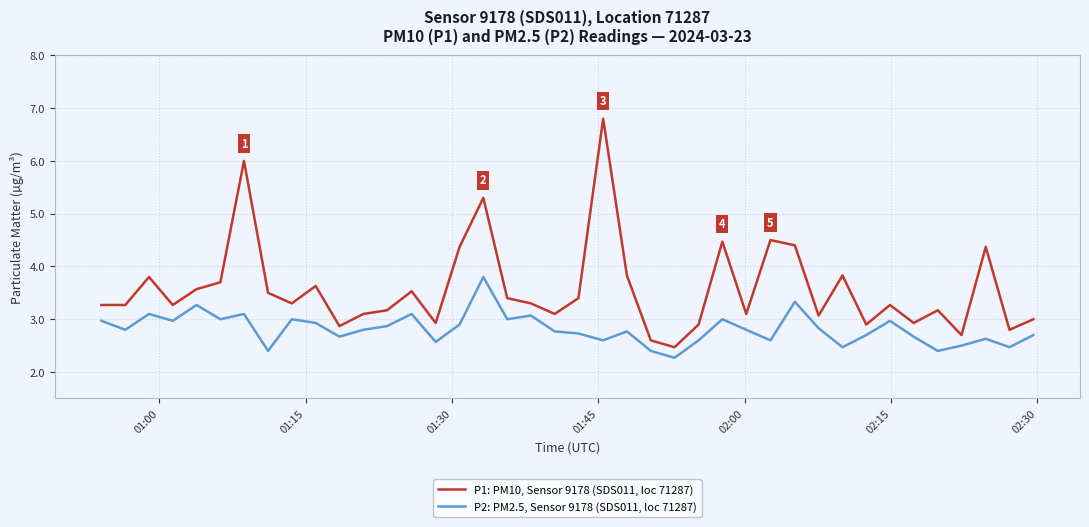

What is the sum of all P1: PM10, Sensor 9178 (SDS011, loc 71287) values?

142.9